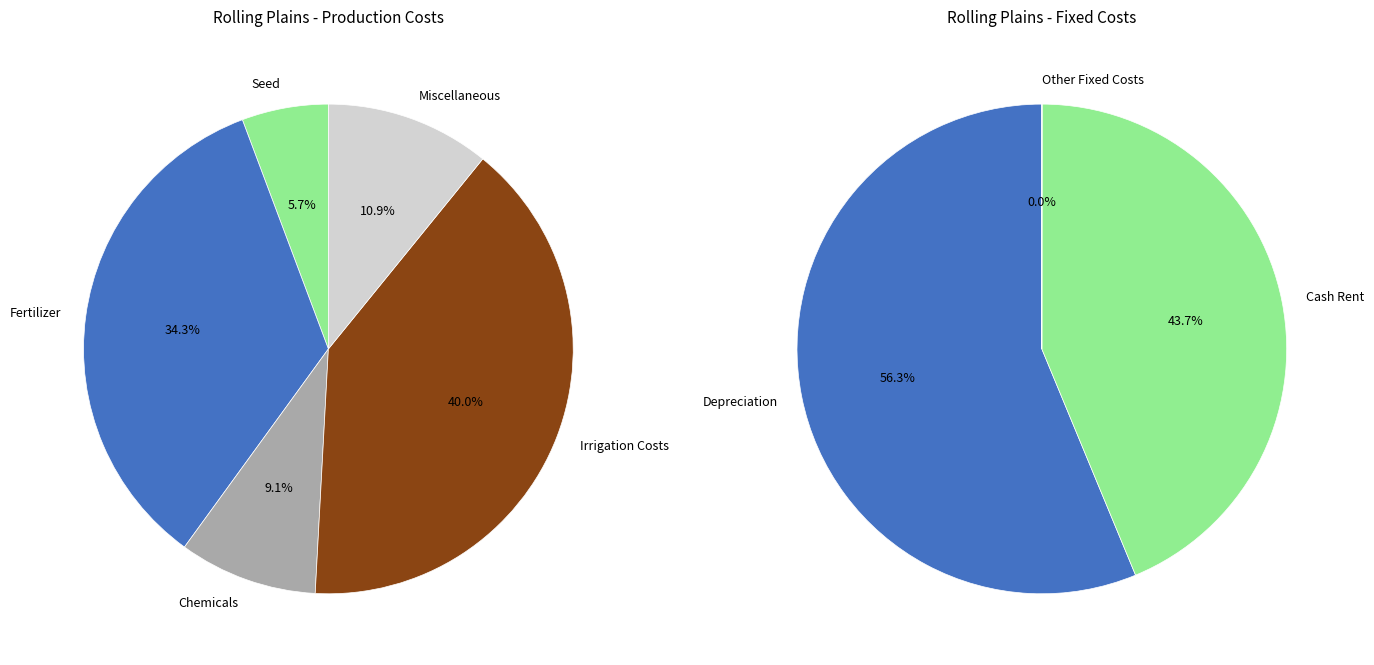

What is the smallest slice in the pie chart?

Seed